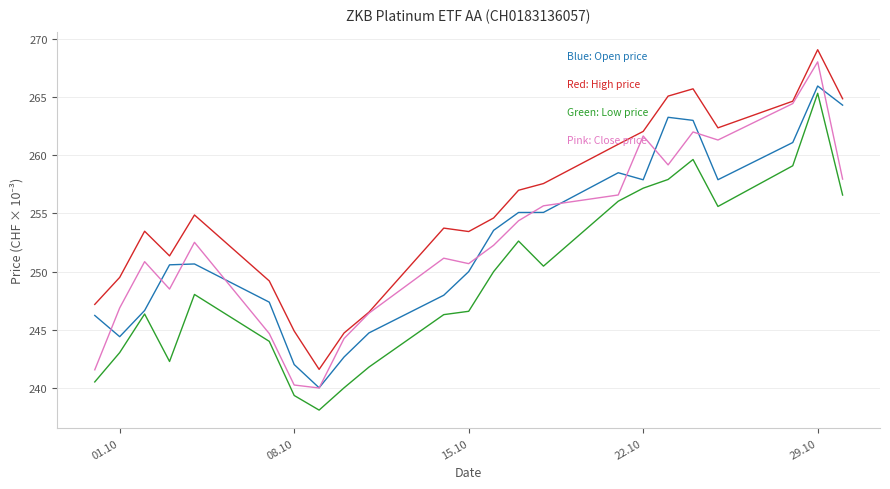

What is the maximum value shown in the chart?

269.1